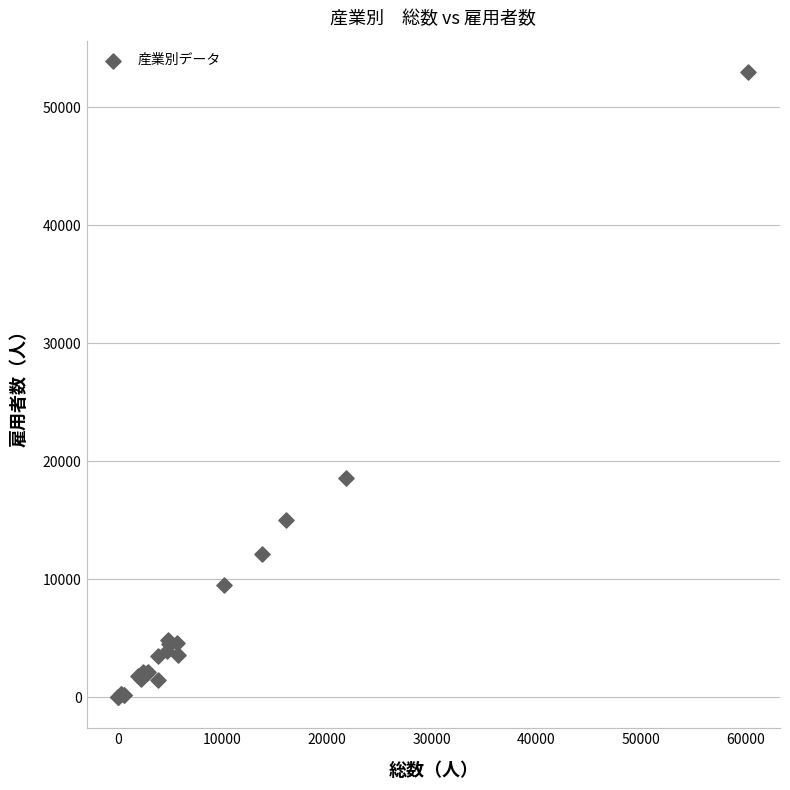

What Y value in the scatter plot is closest to 26498?

18576